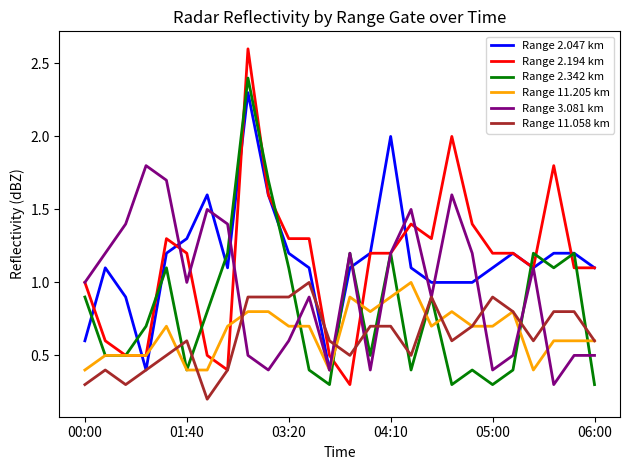

Which series has the widest spread of values?

Range 2.194 km